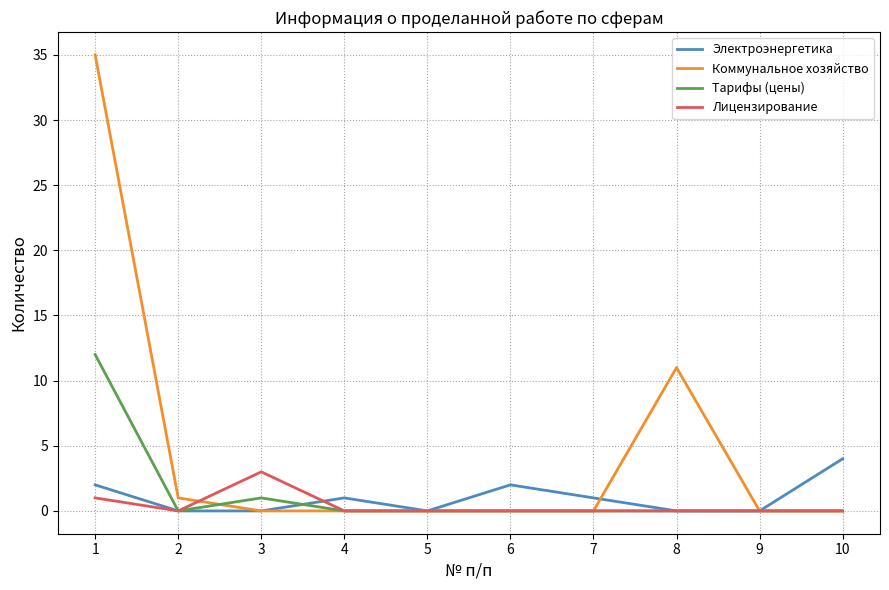

Which series changed the most between 4 and 6?

Электроэнергетика